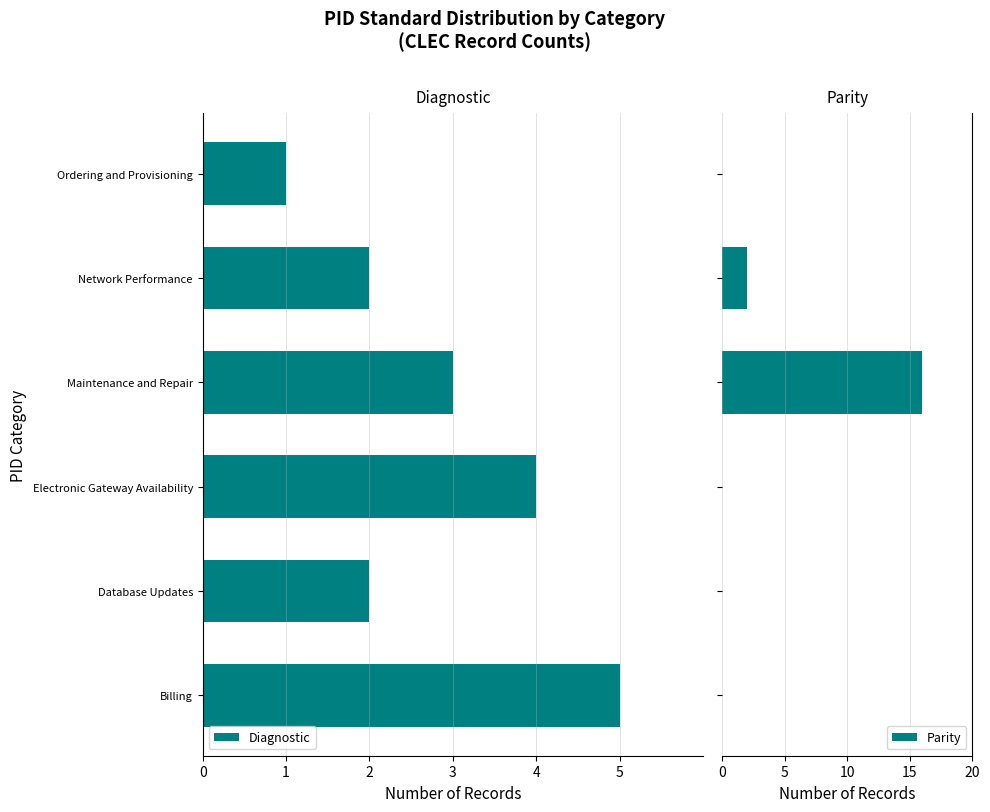

What is the maximum value for Parity?

16